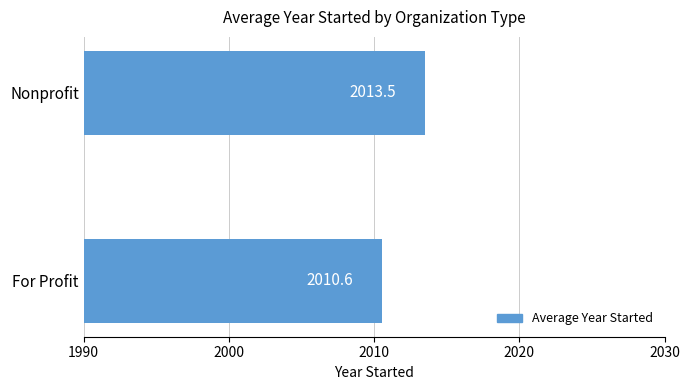

Are the bars grouped side by side (vs. stacked)?

No